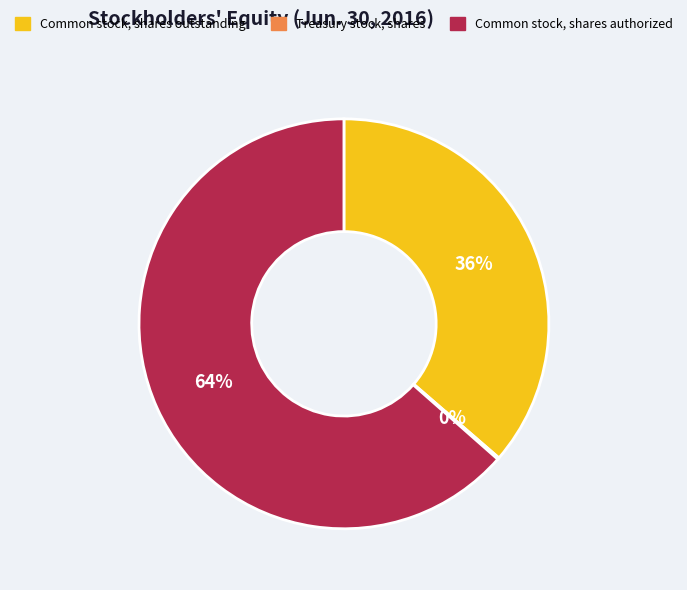

To the nearest percent, what is the combined percentage of Common stock, shares authorized and Common stock, shares outstanding?

100%